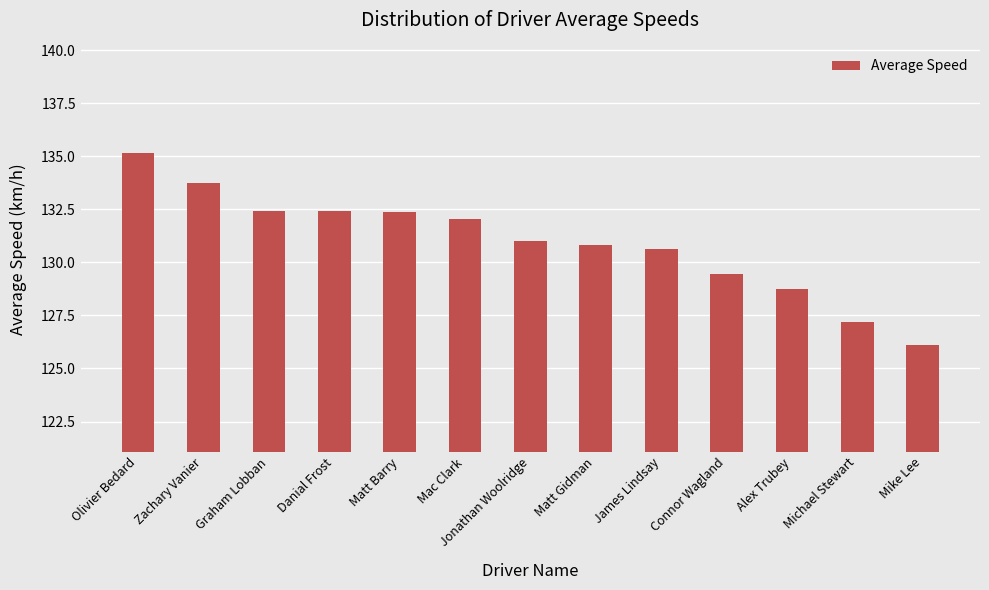

What is the maximum value shown in the chart?

135.2